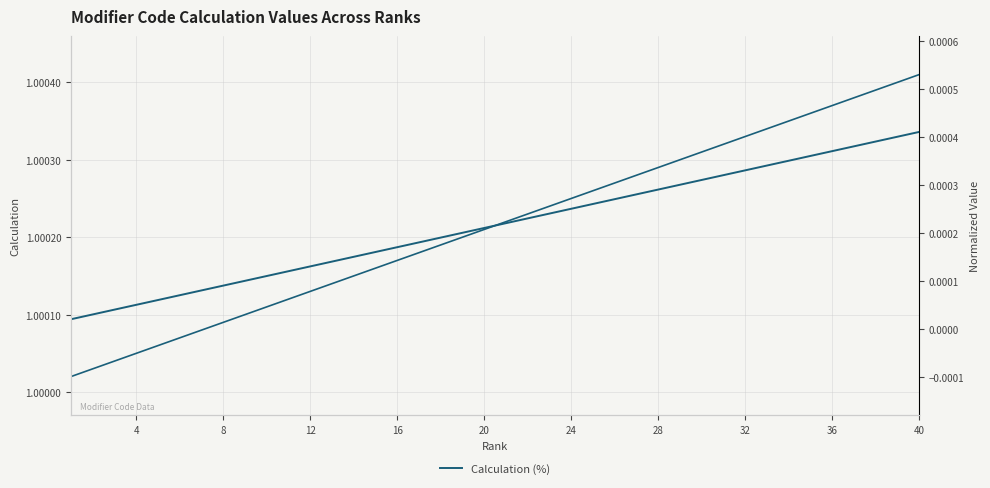

At 20, list the series in order from largest to smallest.

Calculation, Calculation (normalized)